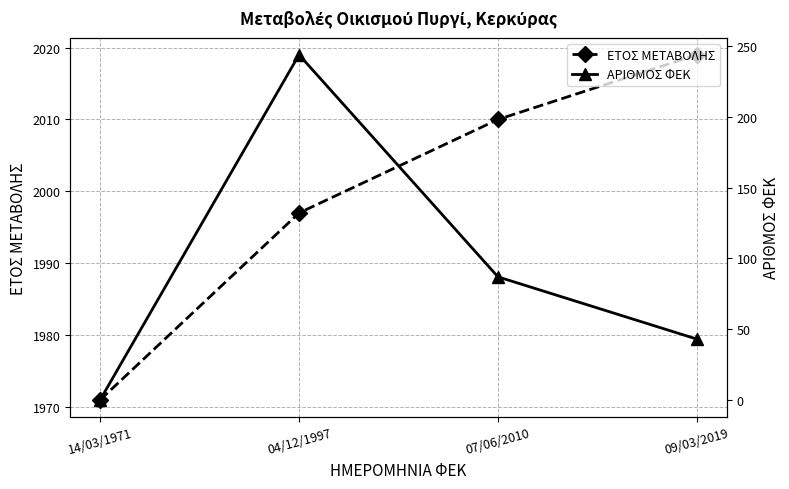

Which category has the lowest value across all series?

14/03/1971